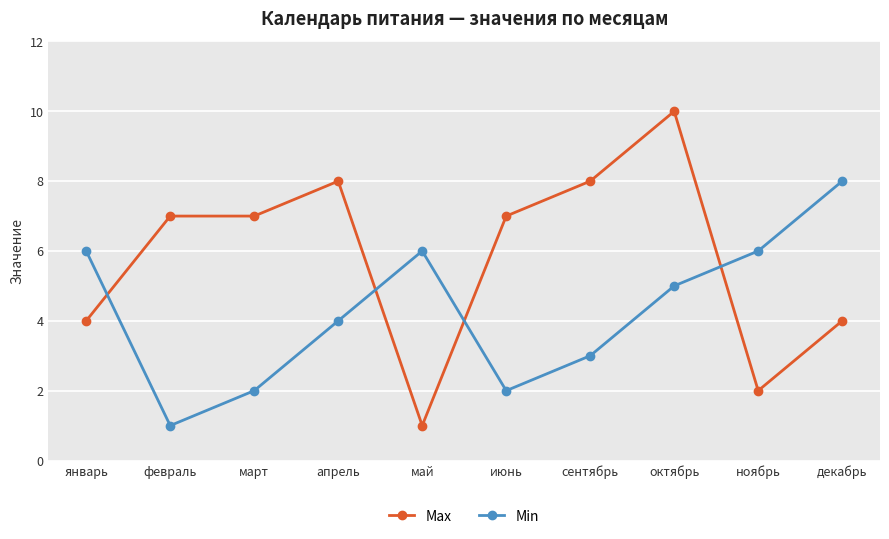

What is the approximate value of Min at март?

2